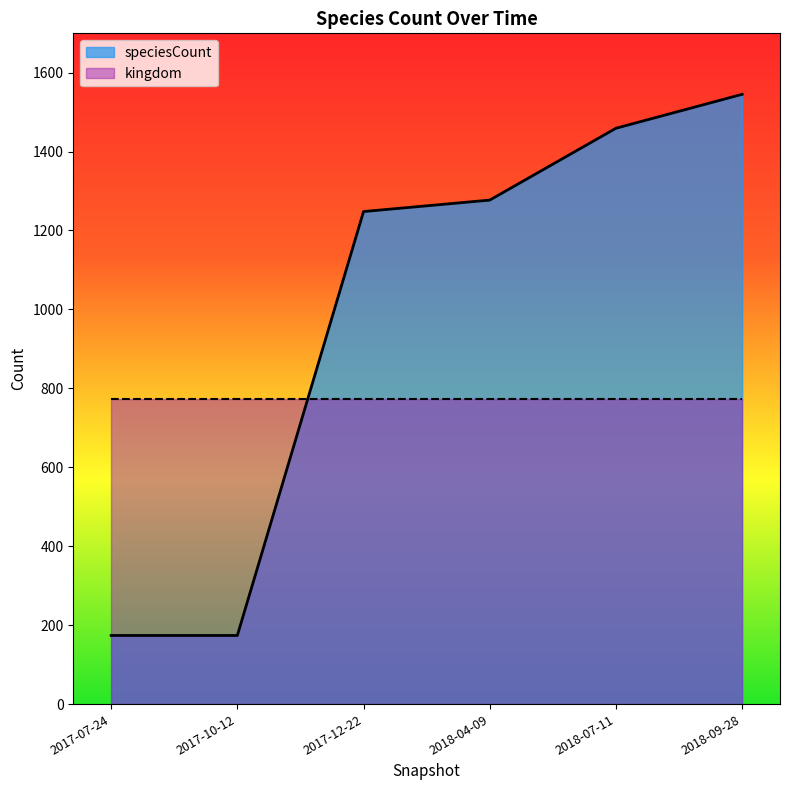

How many data points does each series have?

6